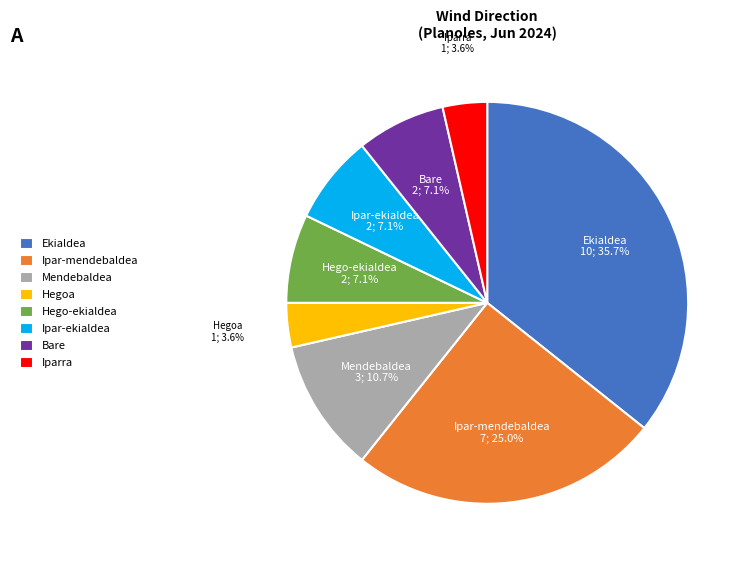

To the nearest percent, what percentage of the pie is Bare?

7%